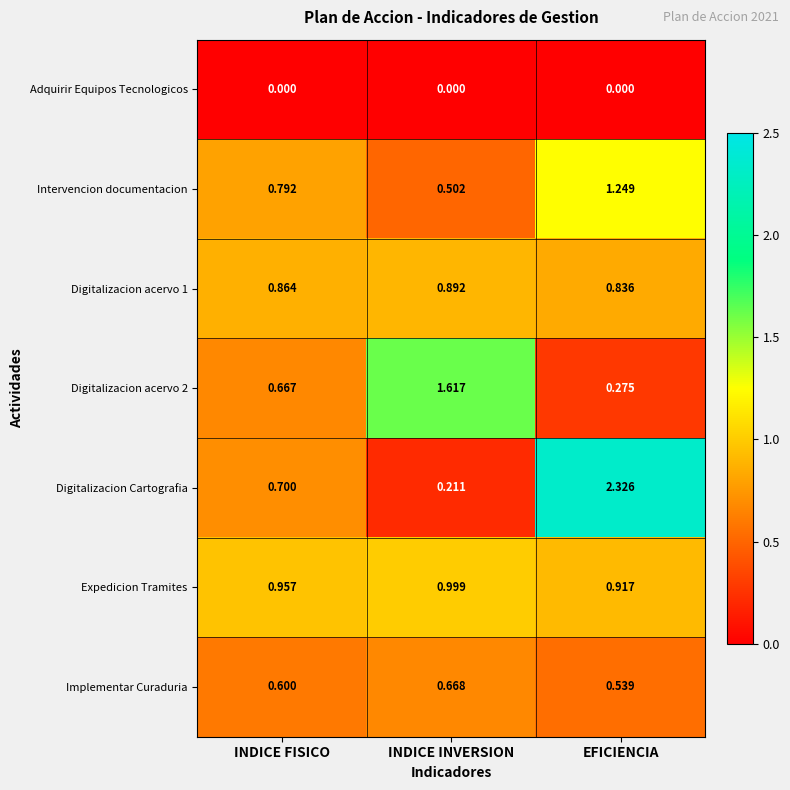

Which series has the largest range (max minus min)?

Digitalizacion Cartografia